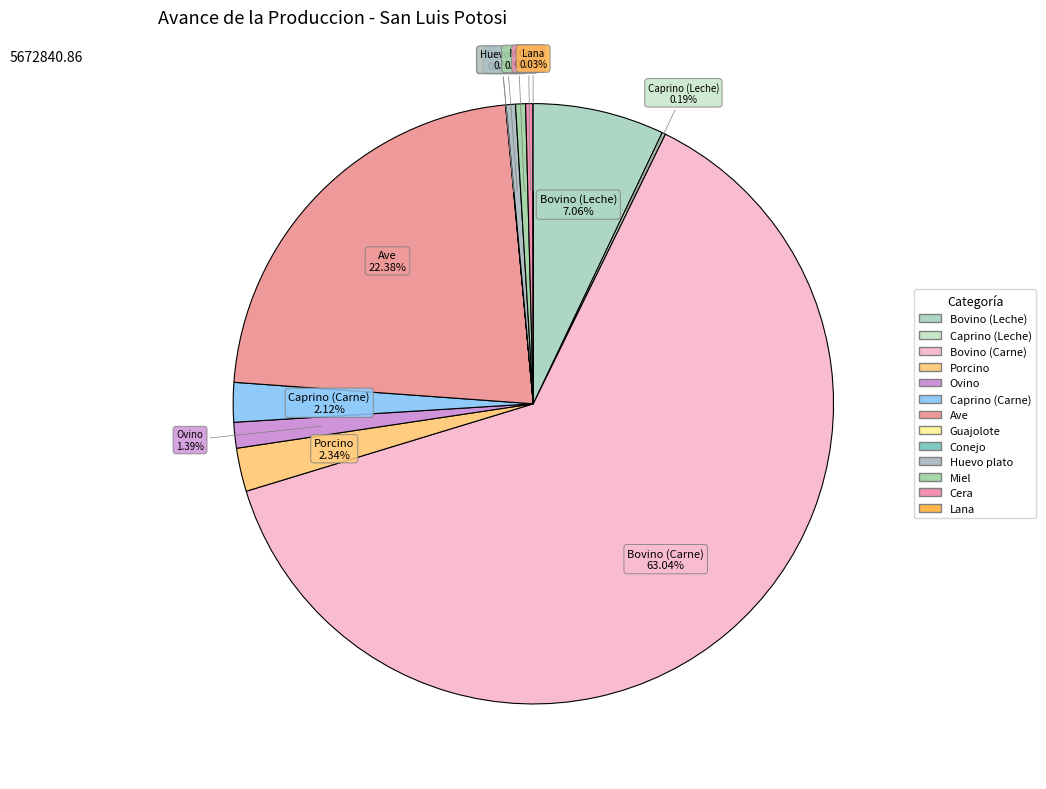

To the nearest percent, what is the difference between the largest and smallest slice percentages?

63%